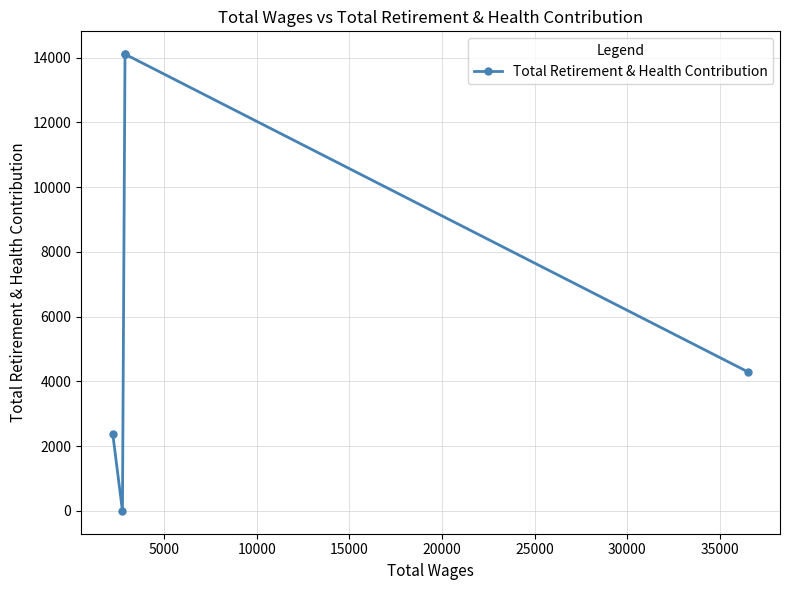

Is this an area chart (filled region under the line)?

No